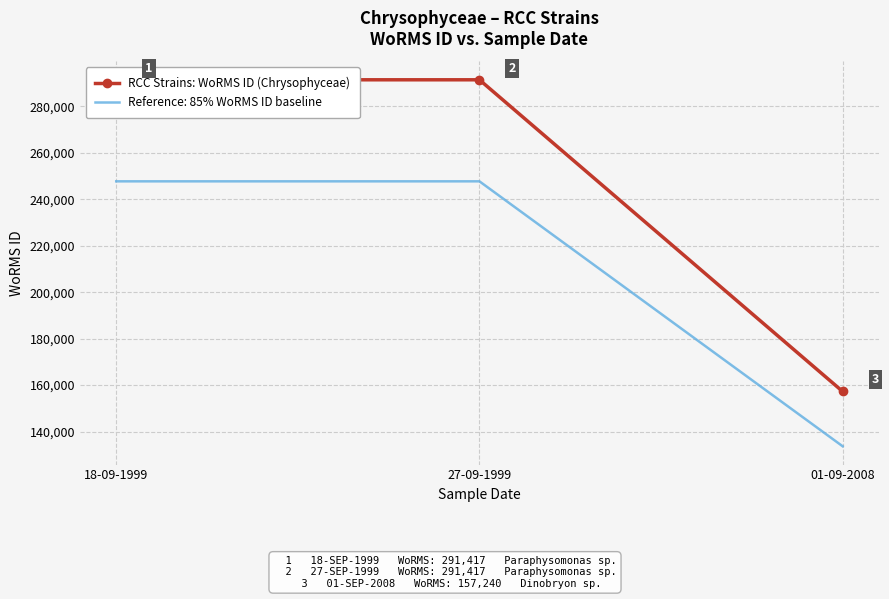

What is the label of the 1st point from the right?

01-09-2008